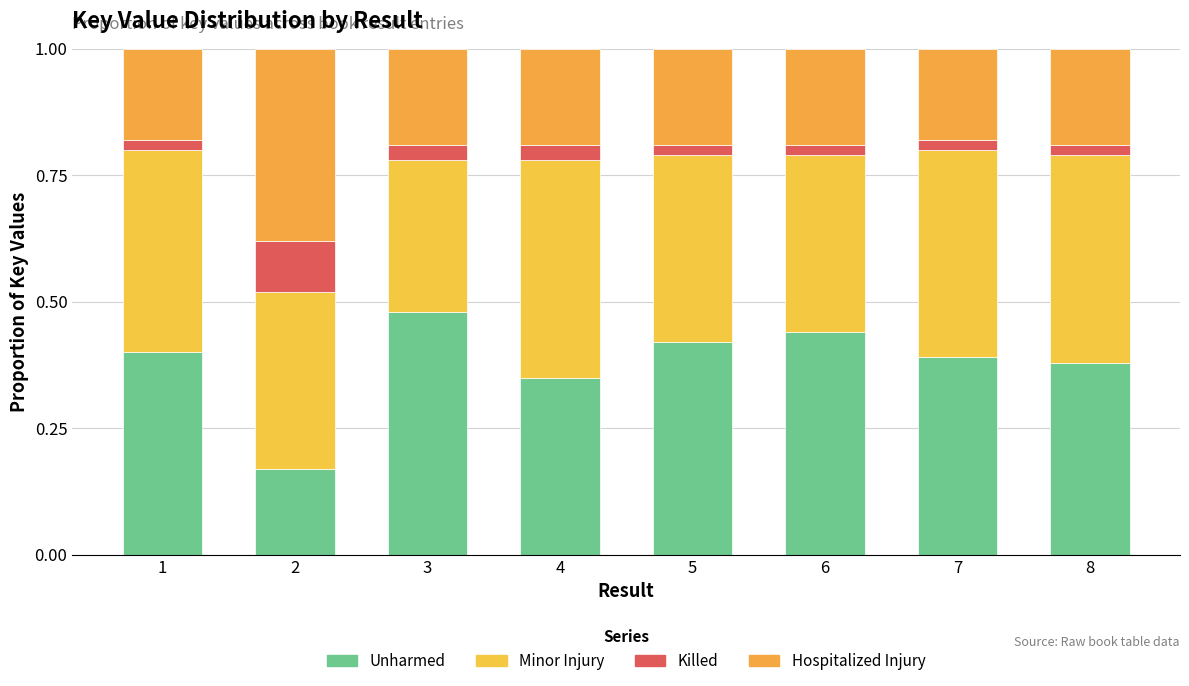

How many bars are there in total?

8